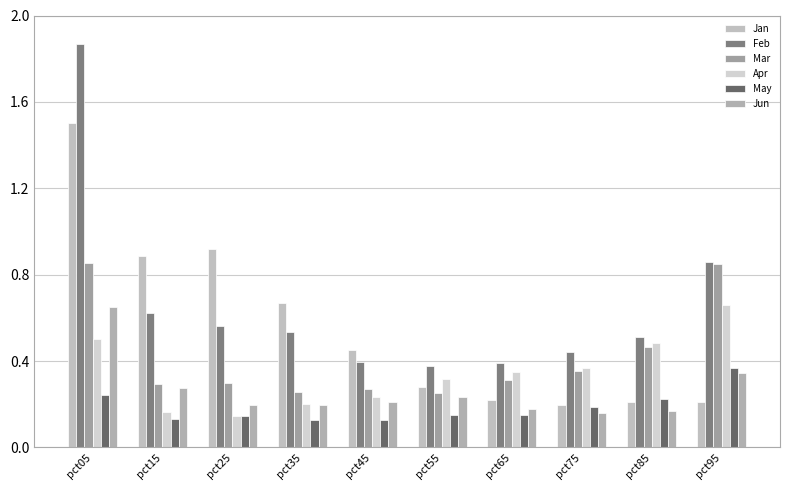

At which category does the chart reach its minimum across all series?

pct35